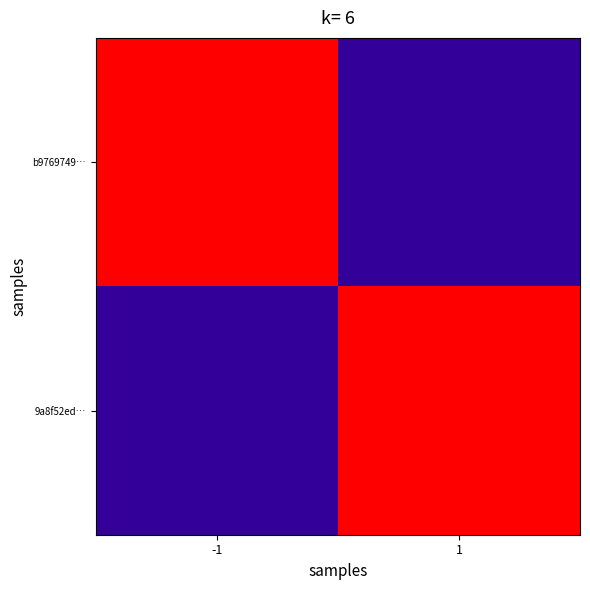

What is the total value across all series at -1?

77